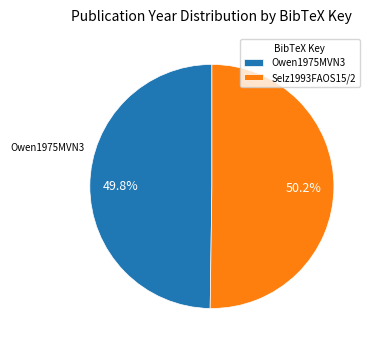

Does any single category account for the majority?

Yes